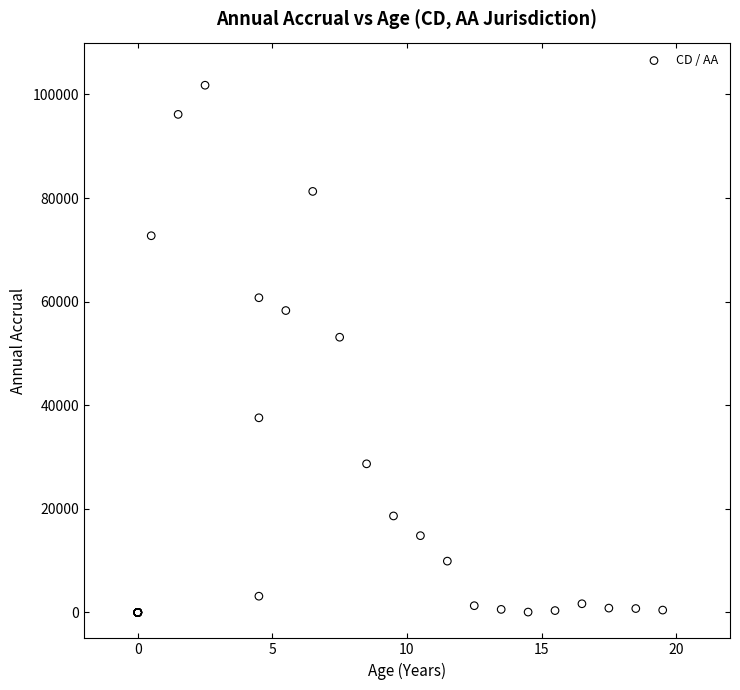

What Y value in the scatter plot is closest to 50887?

53131.6